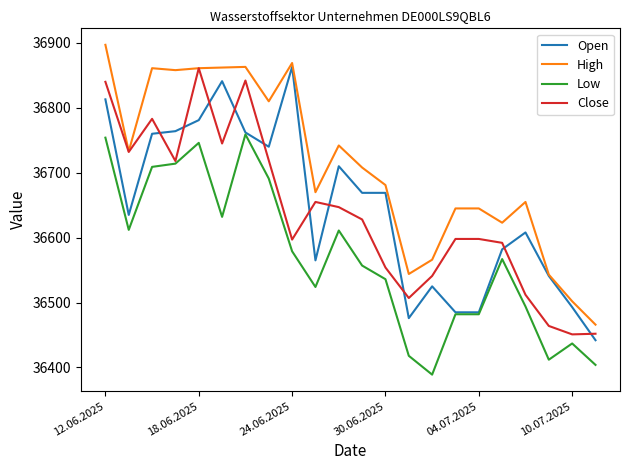

Which series has the largest total across all categories?

High